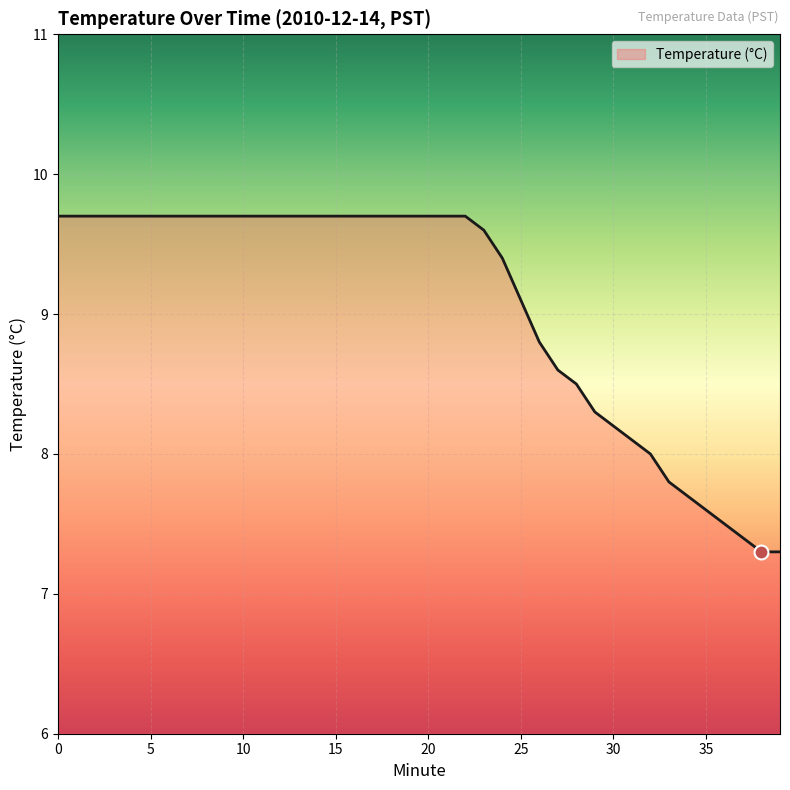

What is the difference between the maximum and minimum values?

2.4